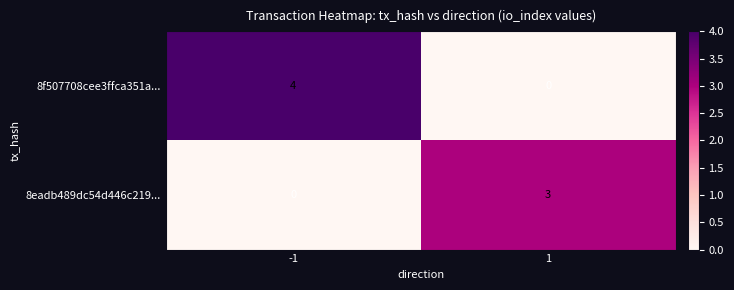

List the series in order of their peak value, lowest first.

8eadb489dc54d446c219..., 8f507708cee3ffca351a...